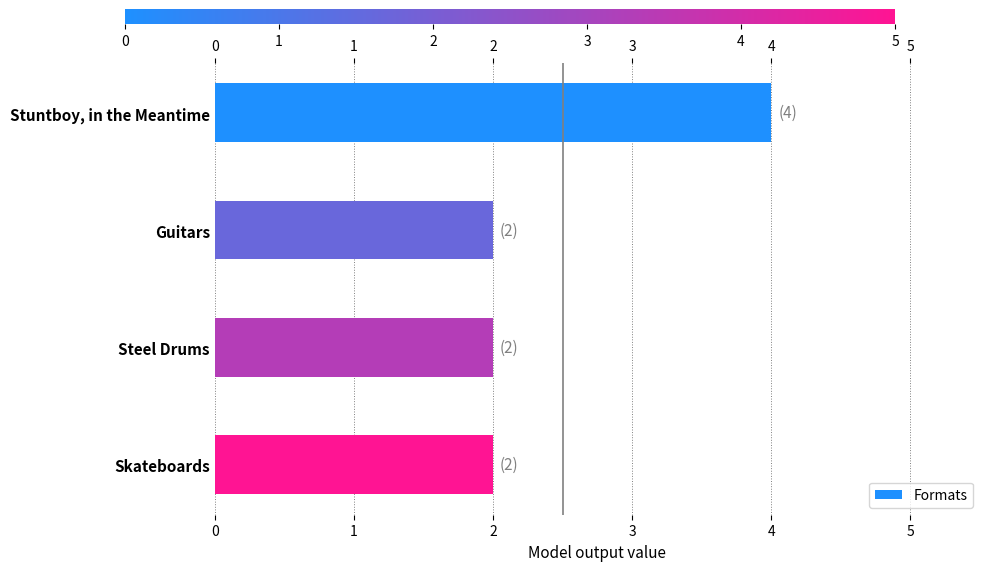

What is the difference between the maximum and second lowest values?

2